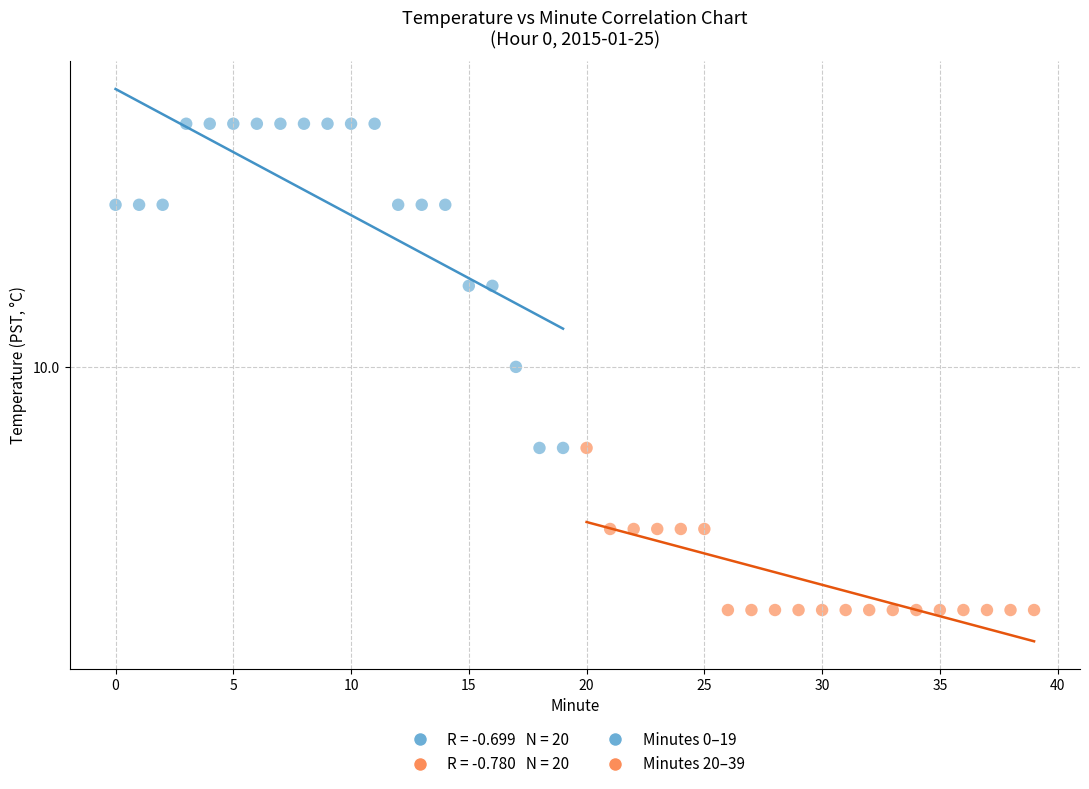

Which series reaches the minimum Y coordinate?

Minutes 20–39